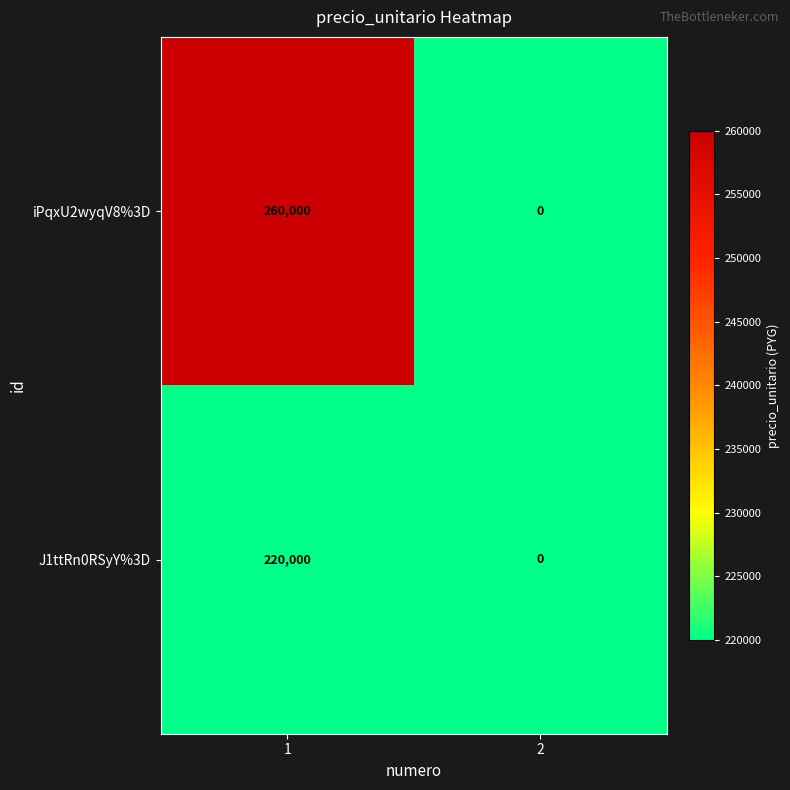

At how many categories does at least one series exceed 175101?

1